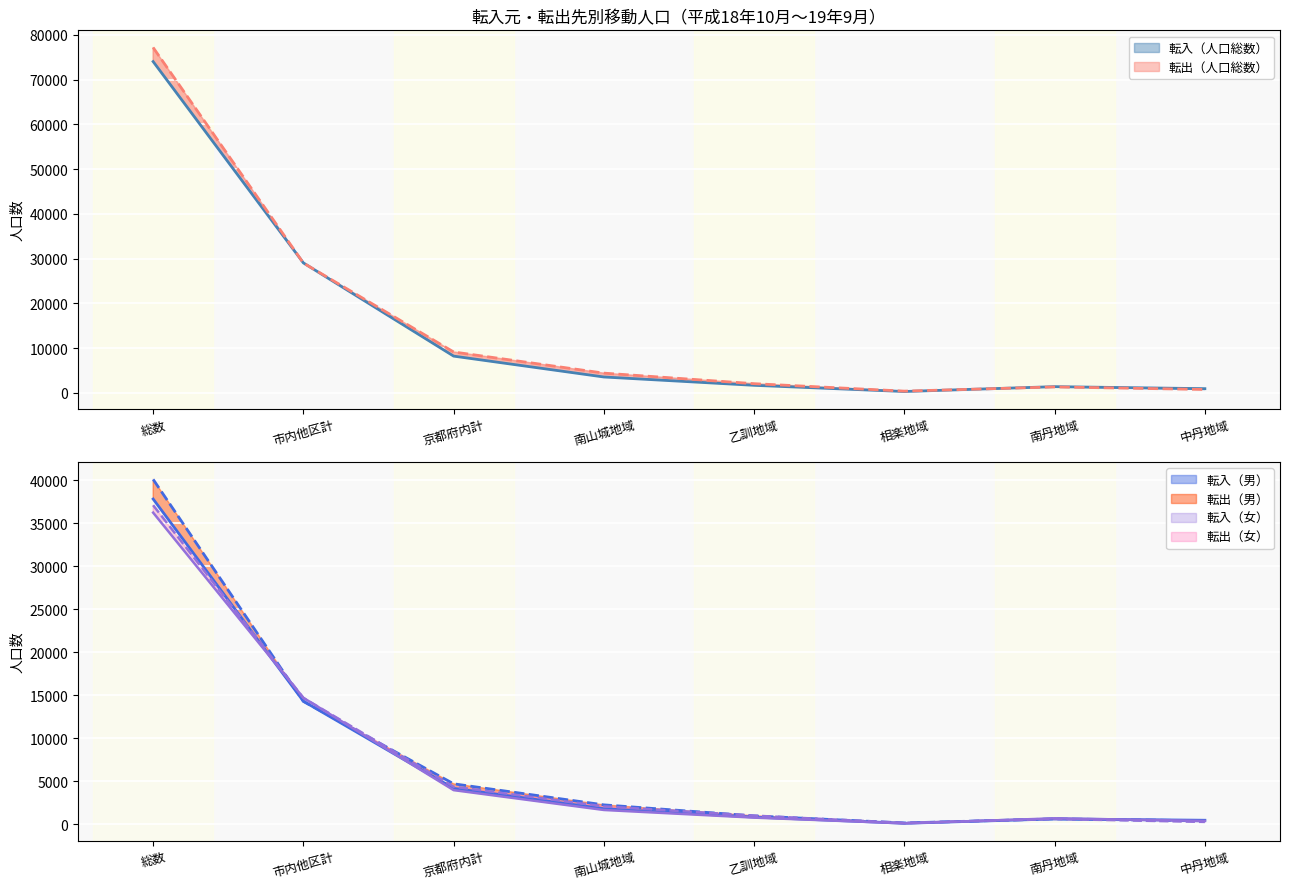

What is the difference between the second highest and minimum values in the 転入（人口総数） series?

28760